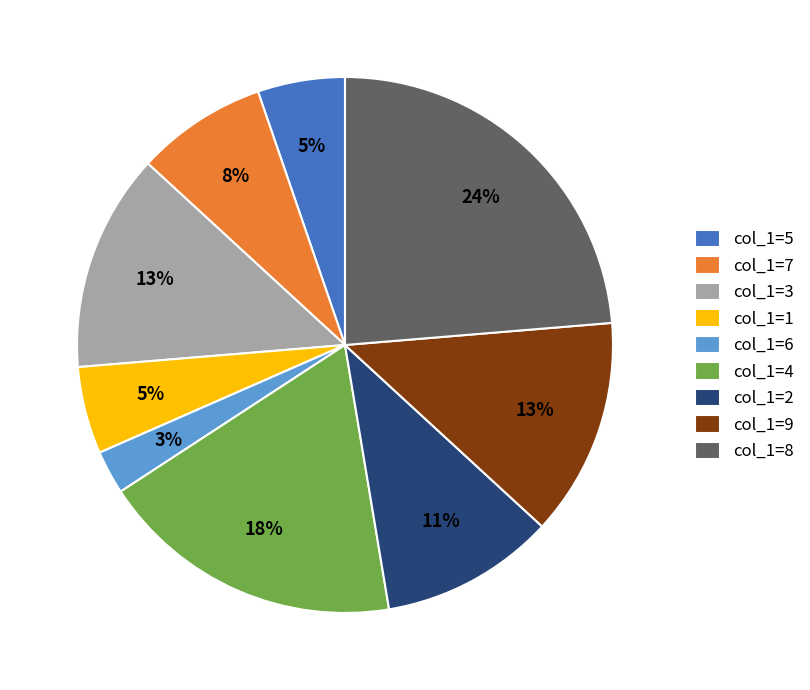

Combined, do col_1=8 and col_1=1 account for over 50%?

No